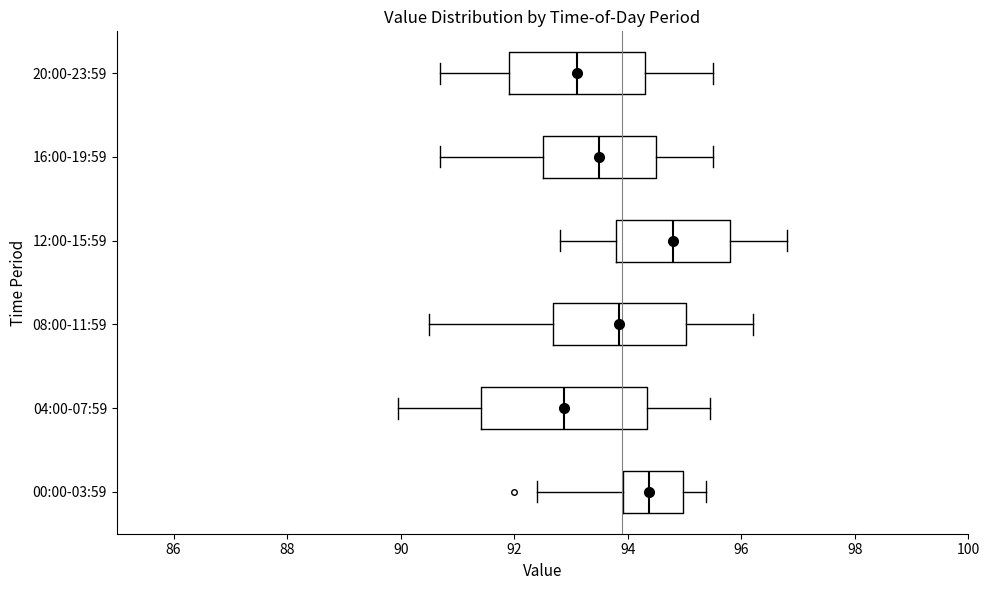

Reading bottom to top, transcribe this box plot: for each box, give where its median line is, the range the box spans, and where its two whiskers end, as read against the x-axis. The values are not printed on the chart, so give them approximately, as read against the axis.

00:00-03:59: median 94.4, box 94.0 to 95.0, whiskers 92.4 to 95.4
04:00-07:59: median 92.8, box 91.4 to 94.4, whiskers 90.0 to 95.4
08:00-11:59: median 93.8, box 92.6 to 95.0, whiskers 90.6 to 96.2
12:00-15:59: median 94.8, box 93.8 to 95.8, whiskers 92.8 to 96.8
16:00-19:59: median 93.6, box 92.6 to 94.6, whiskers 90.8 to 95.6
20:00-23:59: median 93.2, box 92.0 to 94.4, whiskers 90.8 to 95.6